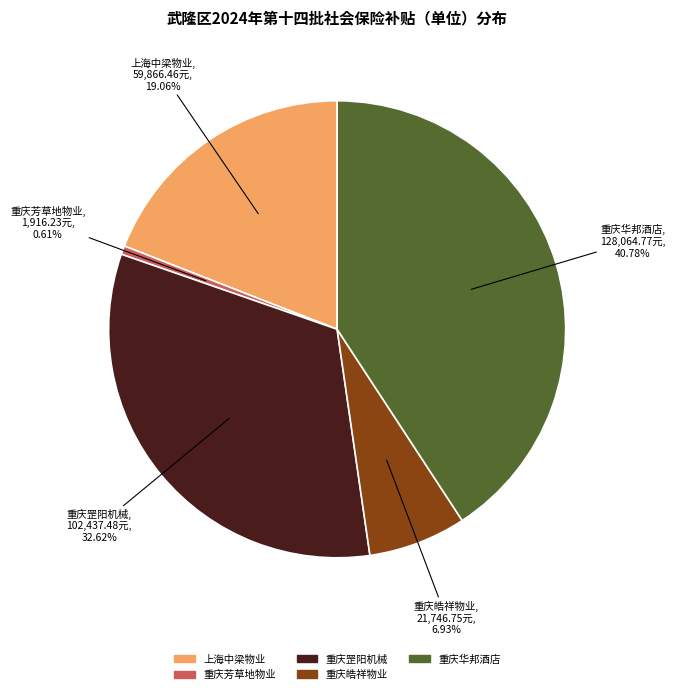

Does any single category account for the majority?

No